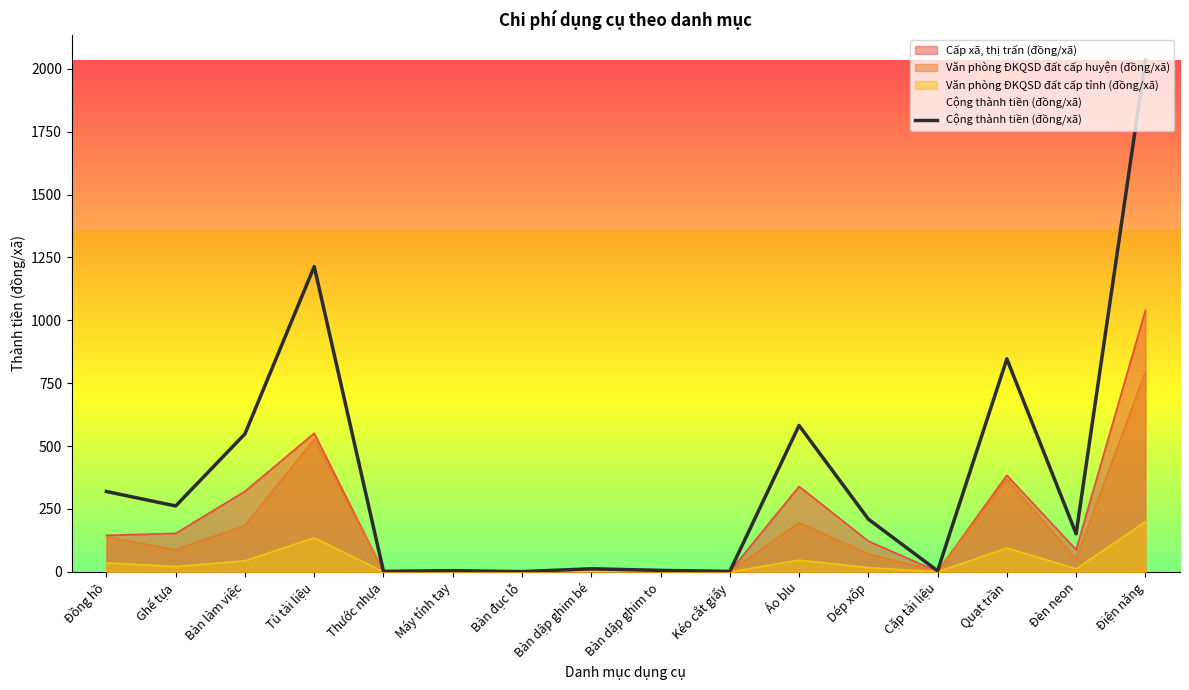

How many points are lower than both their immediate neighbors (excluding endpoints)?

6